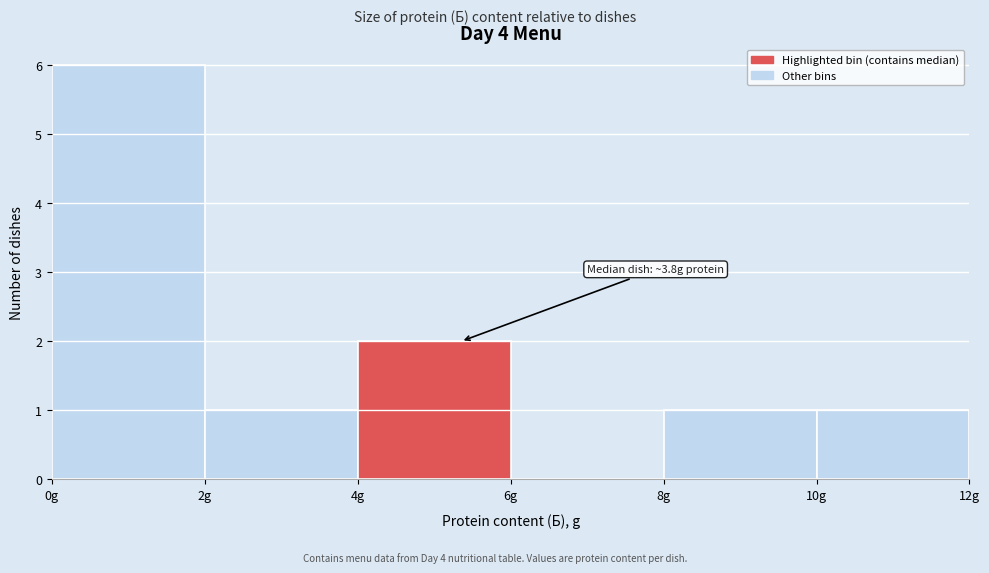

Over which range of the x-axis is the bar tallest?

0 to 2